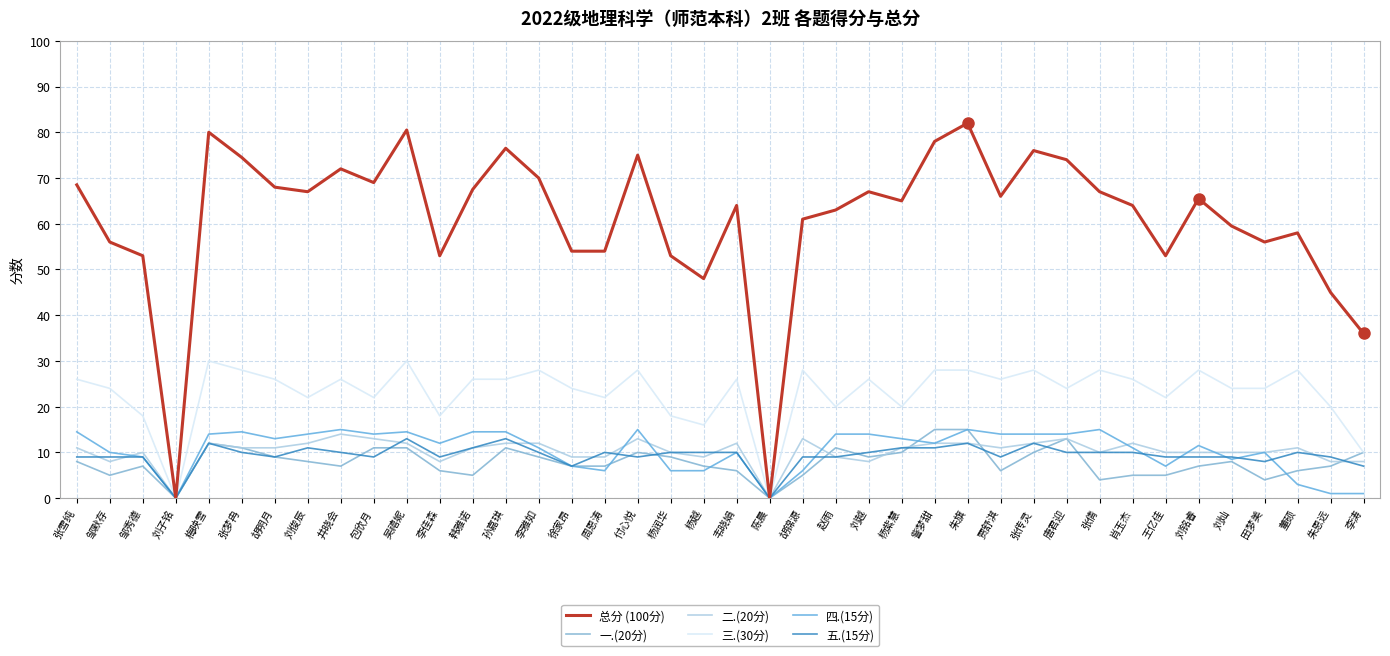

Which series changed the most between 周恩涛 and 田梦美?

四.(15分)